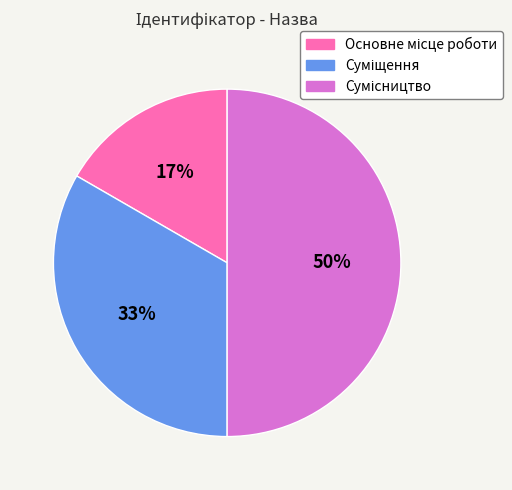

To the nearest percent, what is the average slice percentage?

33%